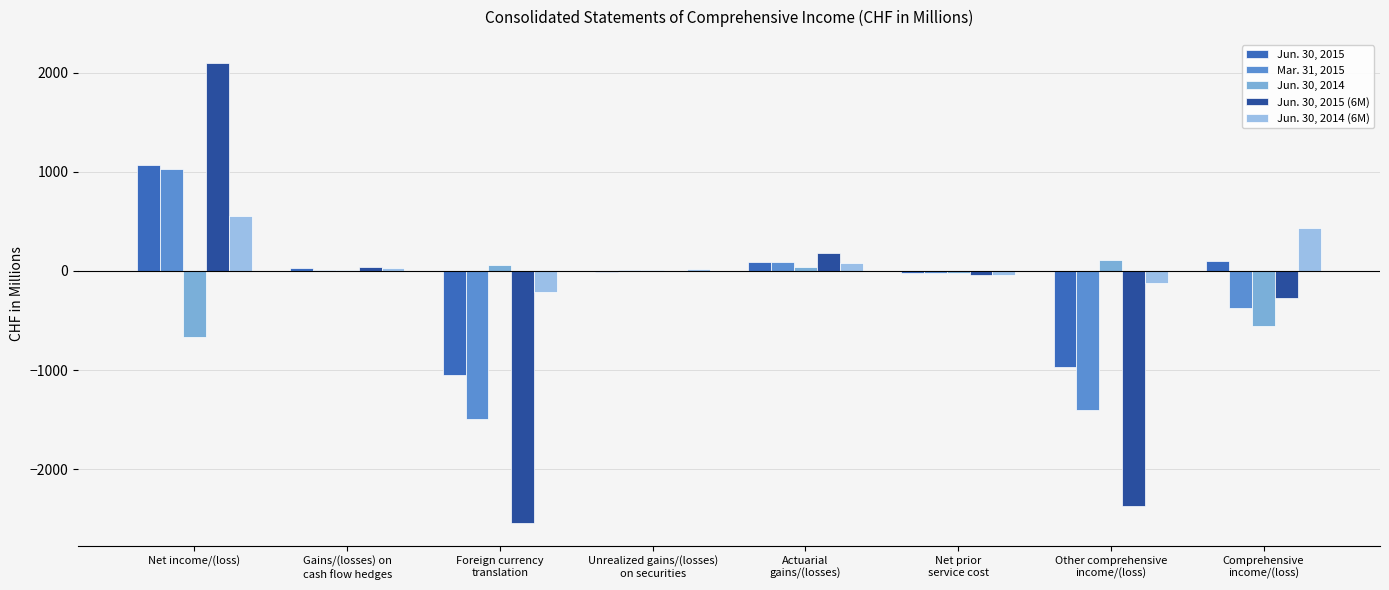

How many distinct data groups are displayed?

5